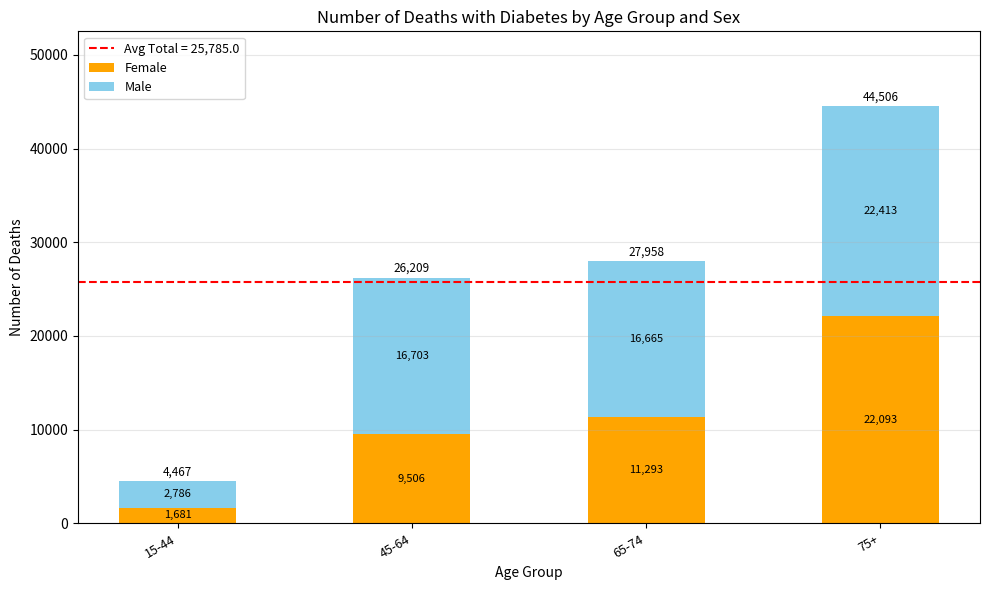

Reading right to left, transcribe the values for Female.

75+=22093	65-74=11293	45-64=9506	15-44=1681